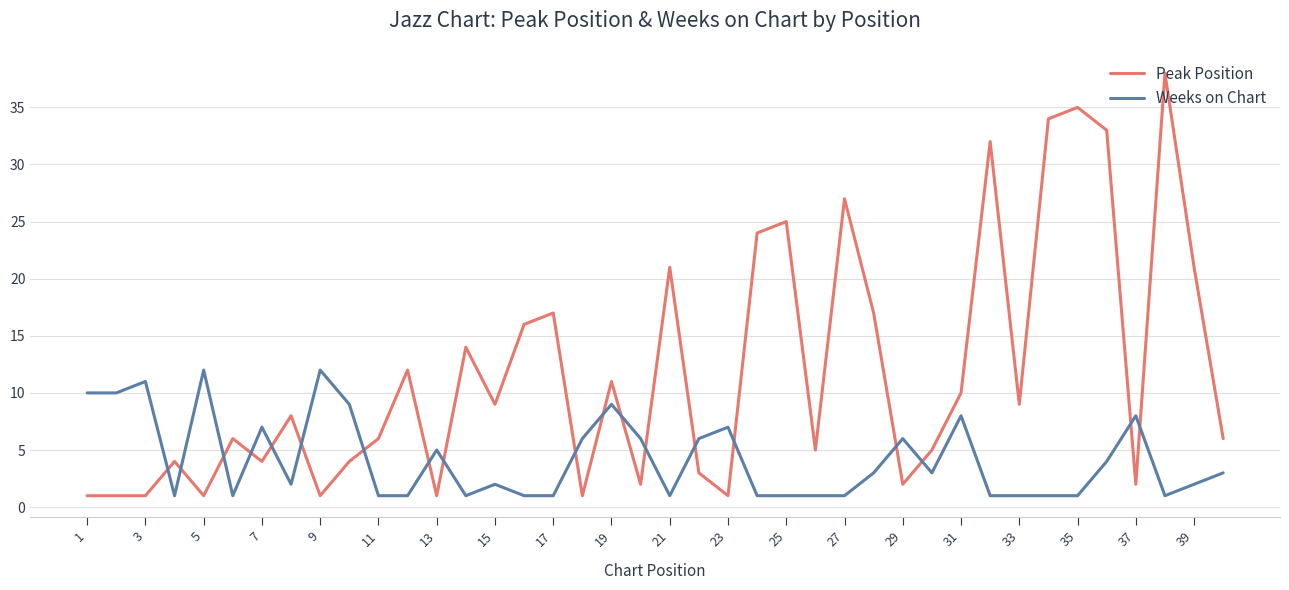

What is the difference between the maximum and minimum values in the Peak Position series?

37